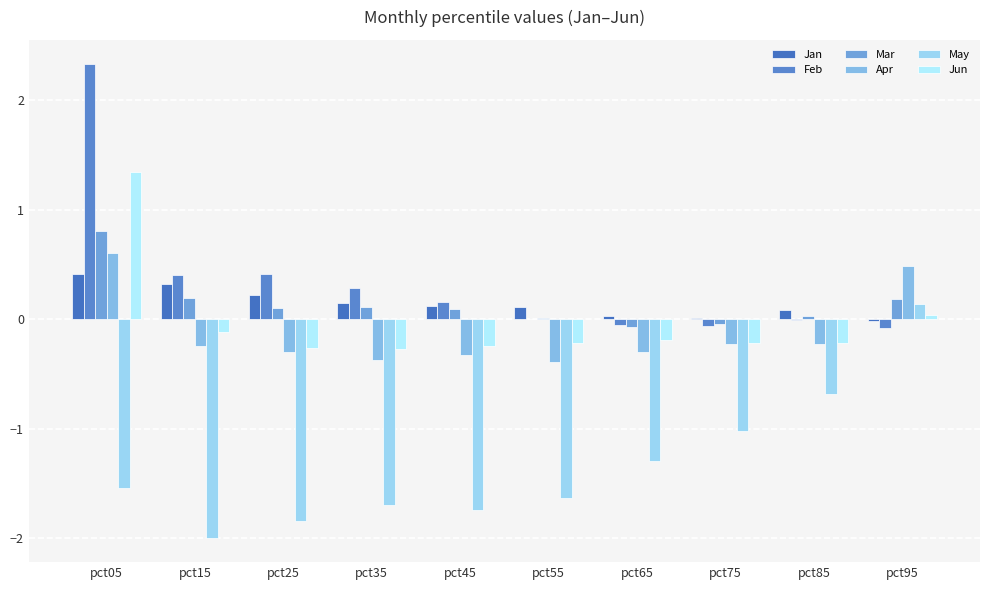

Reading left to right, transcribe all the data shown in this chart.

Jan: 0.4	0.3	0.2	0.2	0.1	0.1	0.0	0.0	0.1	-0.0
Feb: 2.3	0.4	0.4	0.3	0.2	0.0	-0.0	-0.1	-0.0	-0.1
Mar: 0.8	0.2	0.1	0.1	0.1	0.0	-0.1	-0.0	0.0	0.2
Apr: 0.6	-0.2	-0.3	-0.4	-0.3	-0.4	-0.3	-0.2	-0.2	0.5
May: -1.5	-2.0	-1.8	-1.7	-1.7	-1.6	-1.3	-1.0	-0.7	0.1
Jun: 1.3	-0.1	-0.3	-0.3	-0.2	-0.2	-0.2	-0.2	-0.2	0.0